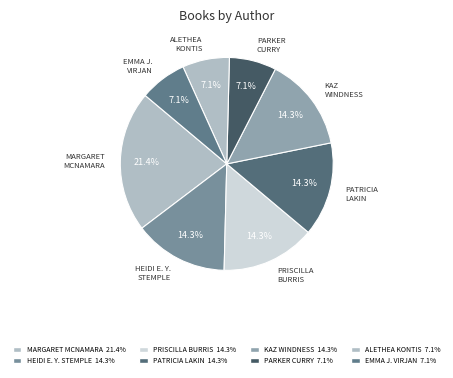

How many segments does this pie chart have?

8